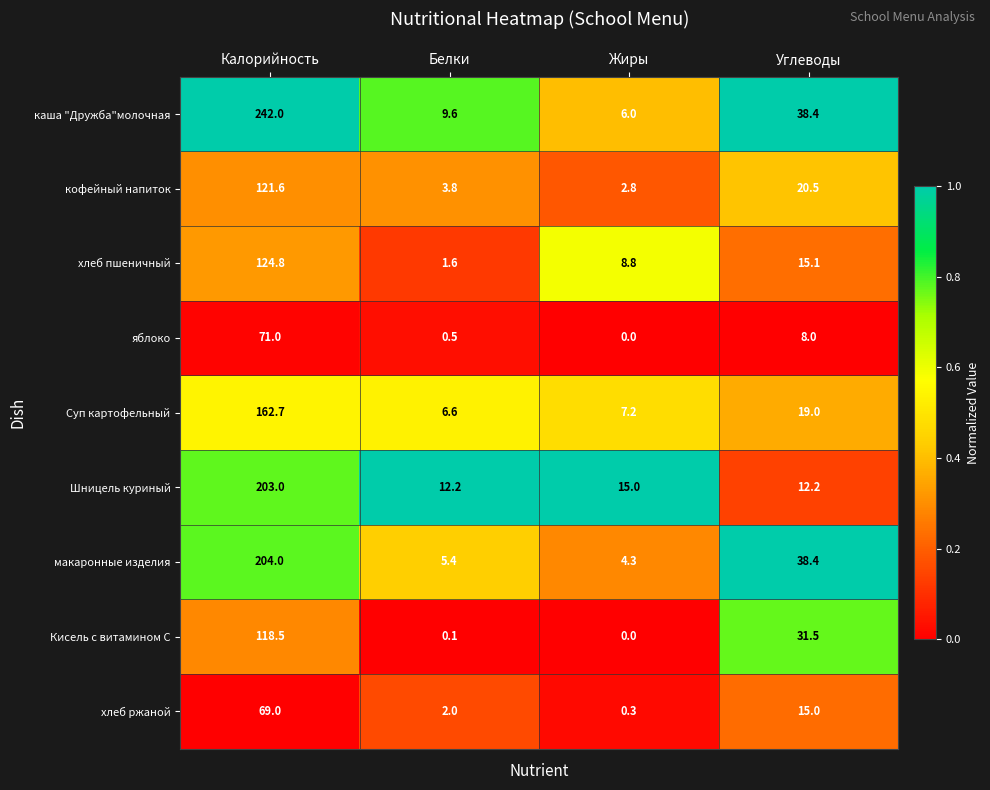

What is the maximum value shown in the chart?

242.0